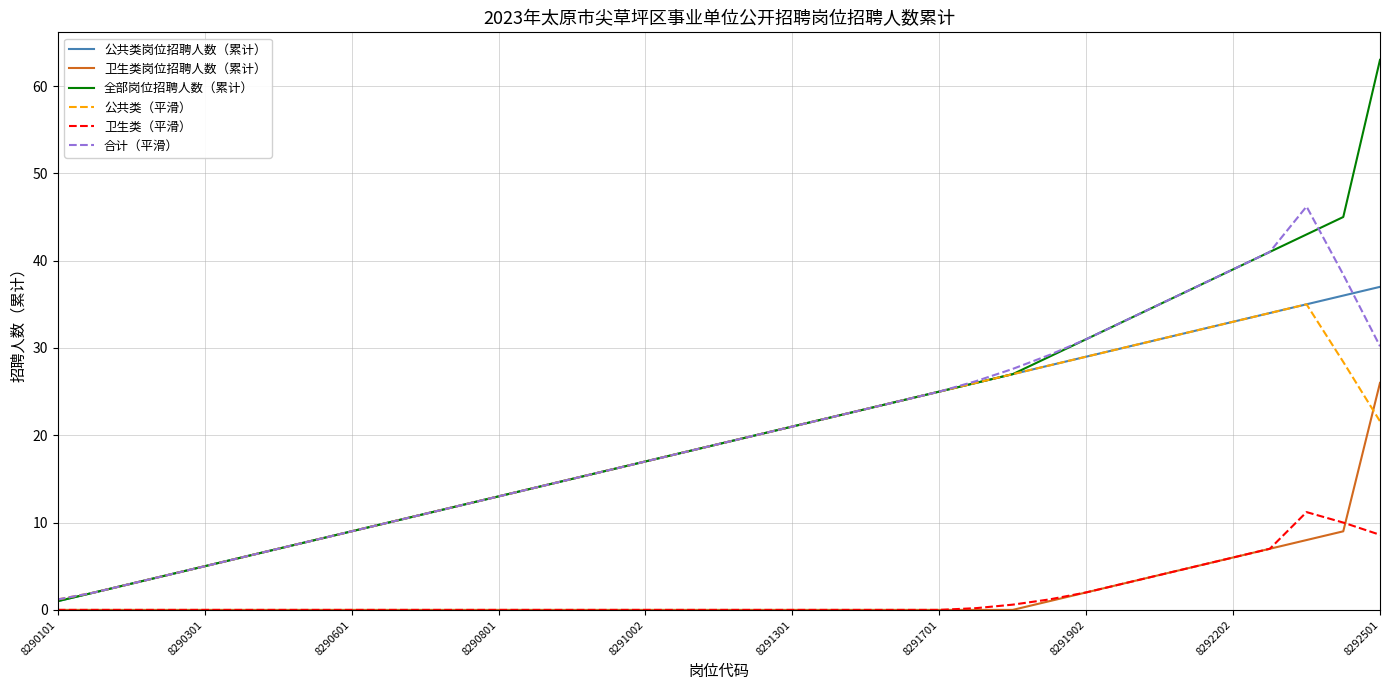

Which series has the largest range (max minus min)?

全部岗位招聘人数（累计）